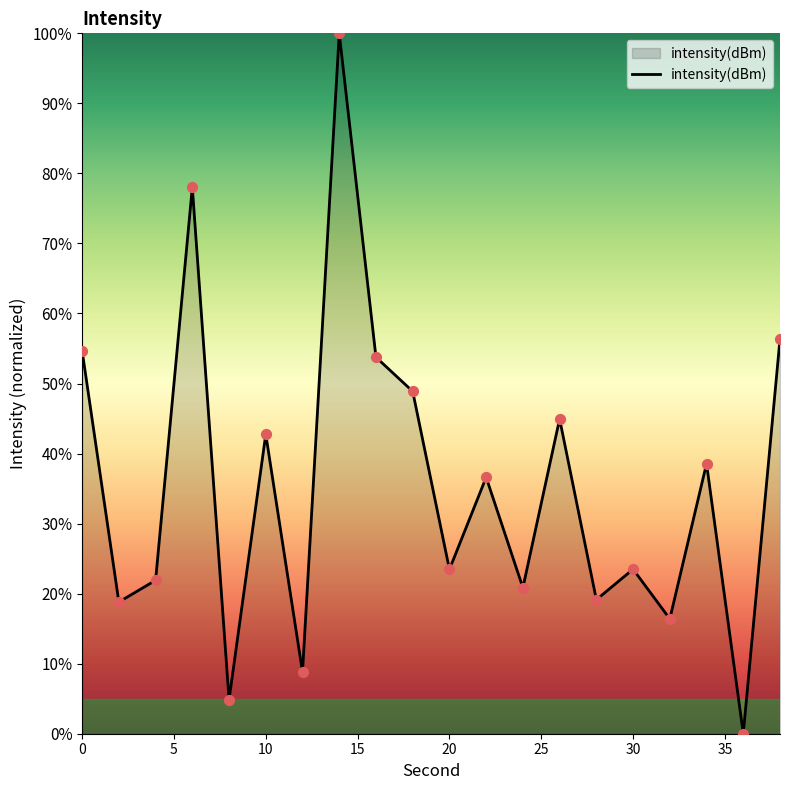

What is the difference between the maximum and minimum values?

100.0